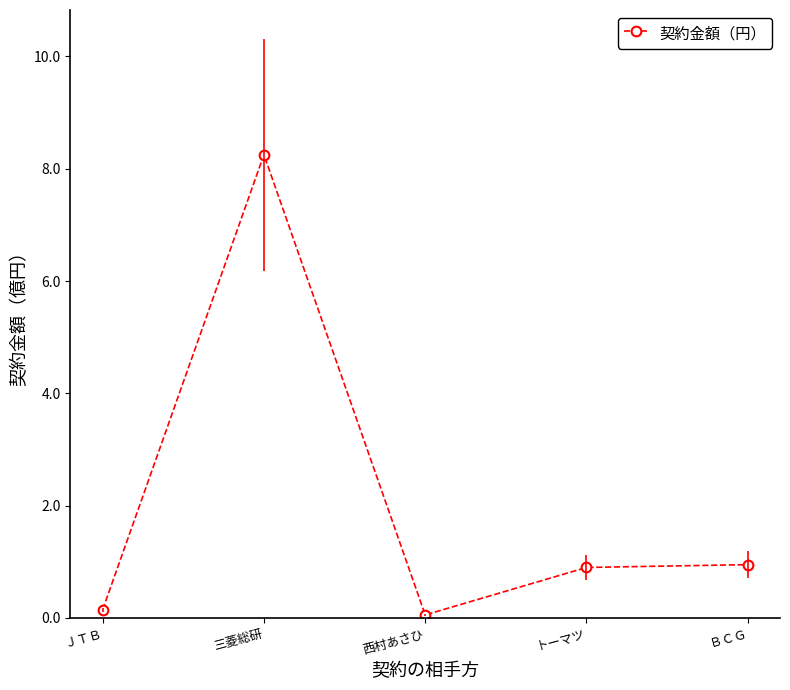

What position from the left is 西村あさひ?

3